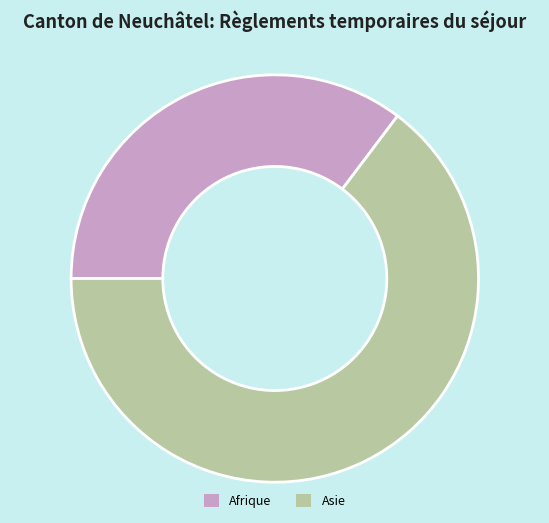

Combined, do Asie and Afrique account for over 50%?

Yes